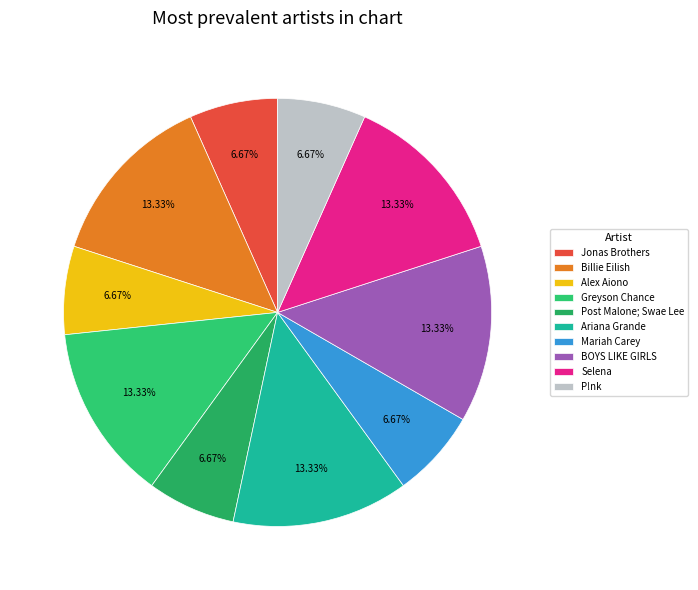

Is the sum of Selena and Alex Aiono greater than half?

No